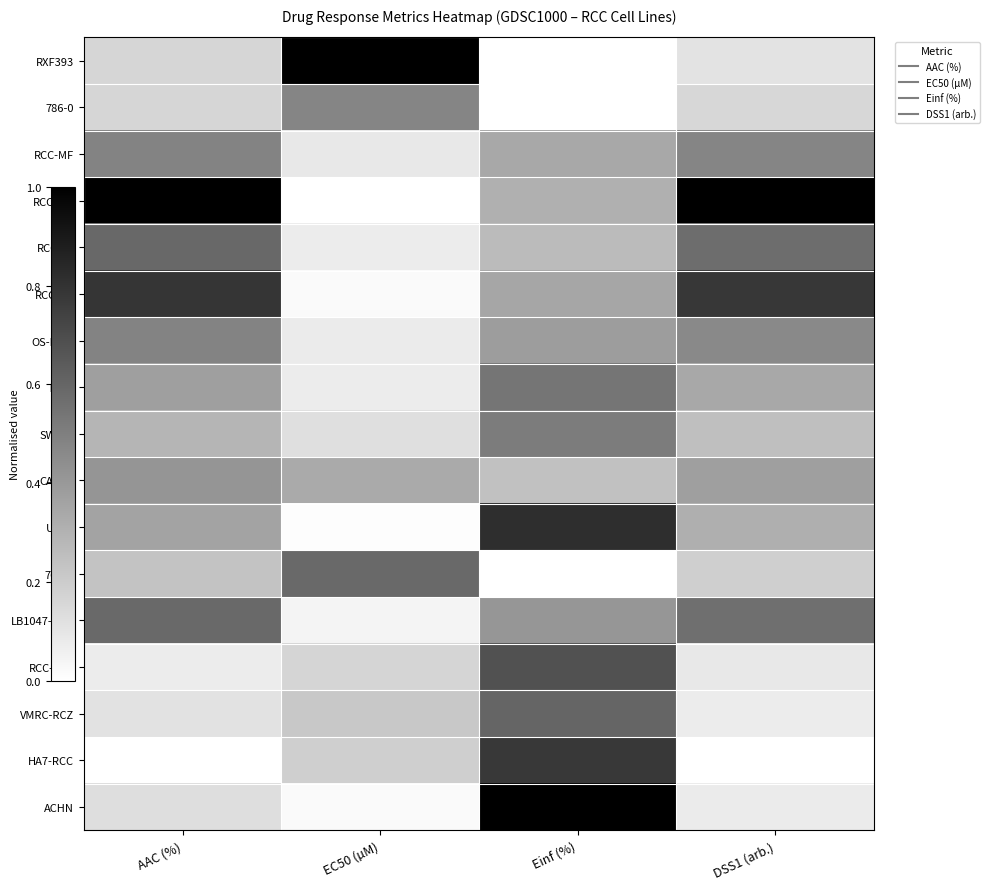

Reading left to right, list all the values displayed in this chart.

RXF393: AAC (%)=0.2	EC50 (µM)=1.0	Einf (%)=0.0	DSS1 (arb.)=0.1
786-0: AAC (%)=0.2	EC50 (µM)=0.5	Einf (%)=0.0	DSS1 (arb.)=0.2
RCC-MF: AAC (%)=0.5	EC50 (µM)=0.1	Einf (%)=0.3	DSS1 (arb.)=0.5
RCC-JW: AAC (%)=1.0	EC50 (µM)=0.0	Einf (%)=0.3	DSS1 (arb.)=1.0
RCC-JF: AAC (%)=0.6	EC50 (µM)=0.1	Einf (%)=0.3	DSS1 (arb.)=0.6
RCC-AB: AAC (%)=0.8	EC50 (µM)=0.0	Einf (%)=0.4	DSS1 (arb.)=0.8
OS-RC-2: AAC (%)=0.5	EC50 (µM)=0.1	Einf (%)=0.4	DSS1 (arb.)=0.5
TK10: AAC (%)=0.4	EC50 (µM)=0.1	Einf (%)=0.5	DSS1 (arb.)=0.3
SW156: AAC (%)=0.3	EC50 (µM)=0.1	Einf (%)=0.5	DSS1 (arb.)=0.3
CAKI-1: AAC (%)=0.4	EC50 (µM)=0.3	Einf (%)=0.2	DSS1 (arb.)=0.4
UO31: AAC (%)=0.4	EC50 (µM)=0.0	Einf (%)=0.8	DSS1 (arb.)=0.3
769-P: AAC (%)=0.2	EC50 (µM)=0.6	Einf (%)=0.0	DSS1 (arb.)=0.2
LB1047-RCC: AAC (%)=0.6	EC50 (µM)=0.0	Einf (%)=0.4	DSS1 (arb.)=0.6
RCC-FG2: AAC (%)=0.1	EC50 (µM)=0.2	Einf (%)=0.7	DSS1 (arb.)=0.1
VMRC-RCZ: AAC (%)=0.1	EC50 (µM)=0.2	Einf (%)=0.6	DSS1 (arb.)=0.1
HA7-RCC: AAC (%)=0.0	EC50 (µM)=0.2	Einf (%)=0.8	DSS1 (arb.)=0.0
ACHN: AAC (%)=0.1	EC50 (µM)=0.0	Einf (%)=1.0	DSS1 (arb.)=0.1